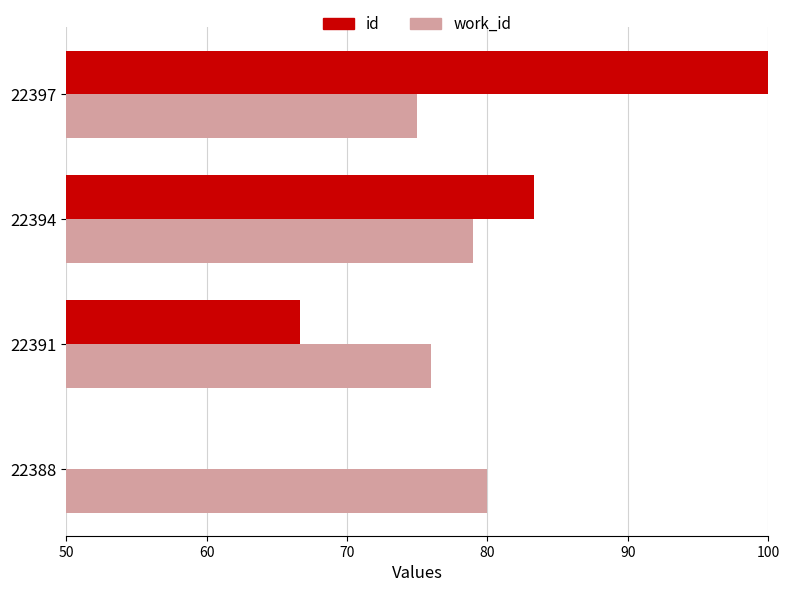

The id series shows 100.0 at 22397. True or false?

True